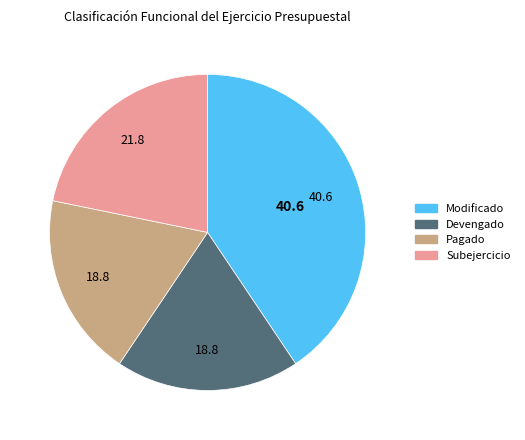

Does Subejercicio represent more than half of the total?

No